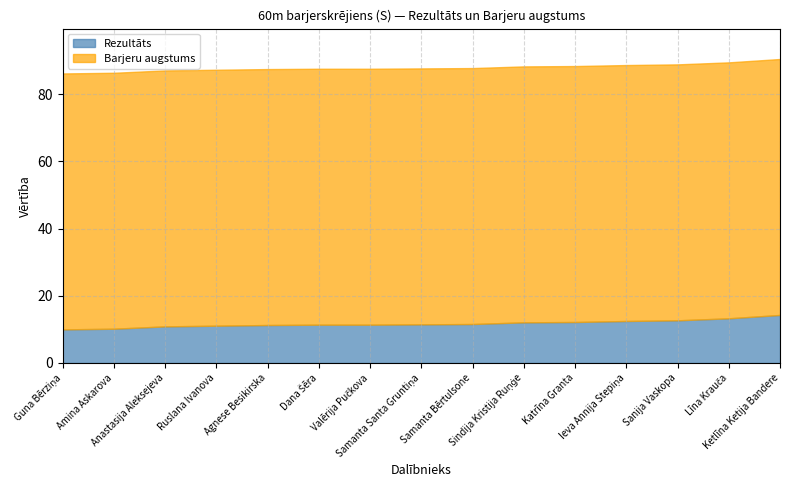

What is the lowest value of the Barjeru augstums series?

76.2